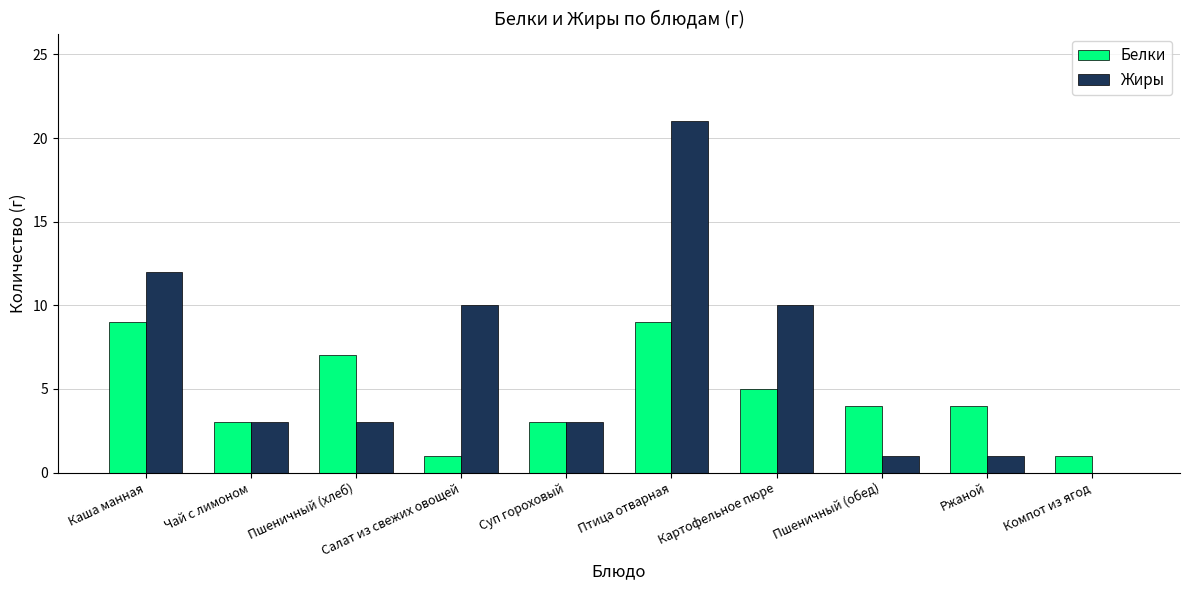

How many groups of bars are there?

10